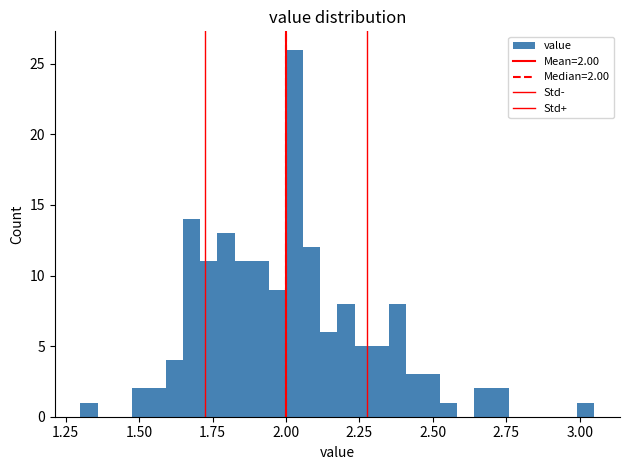

Around what value on the x-axis is the tallest bar? Give the approximate position of its centre, as read against the axis.

2.05